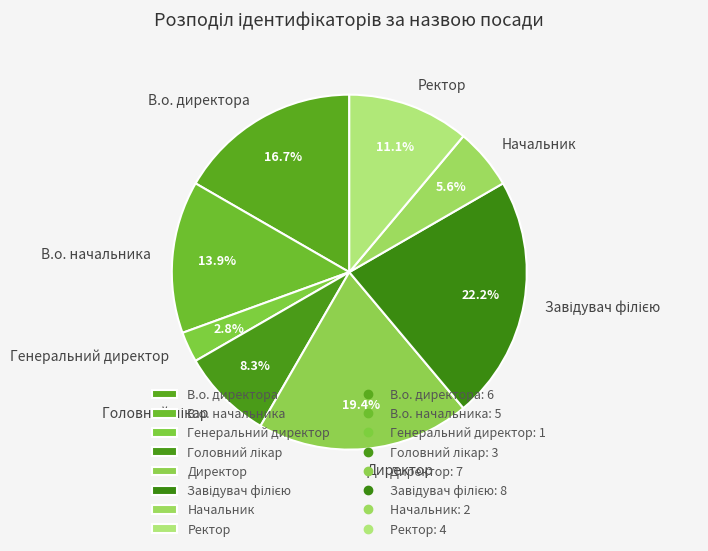

Which has a higher value, Ректор or В.о. начальника?

В.о. начальника